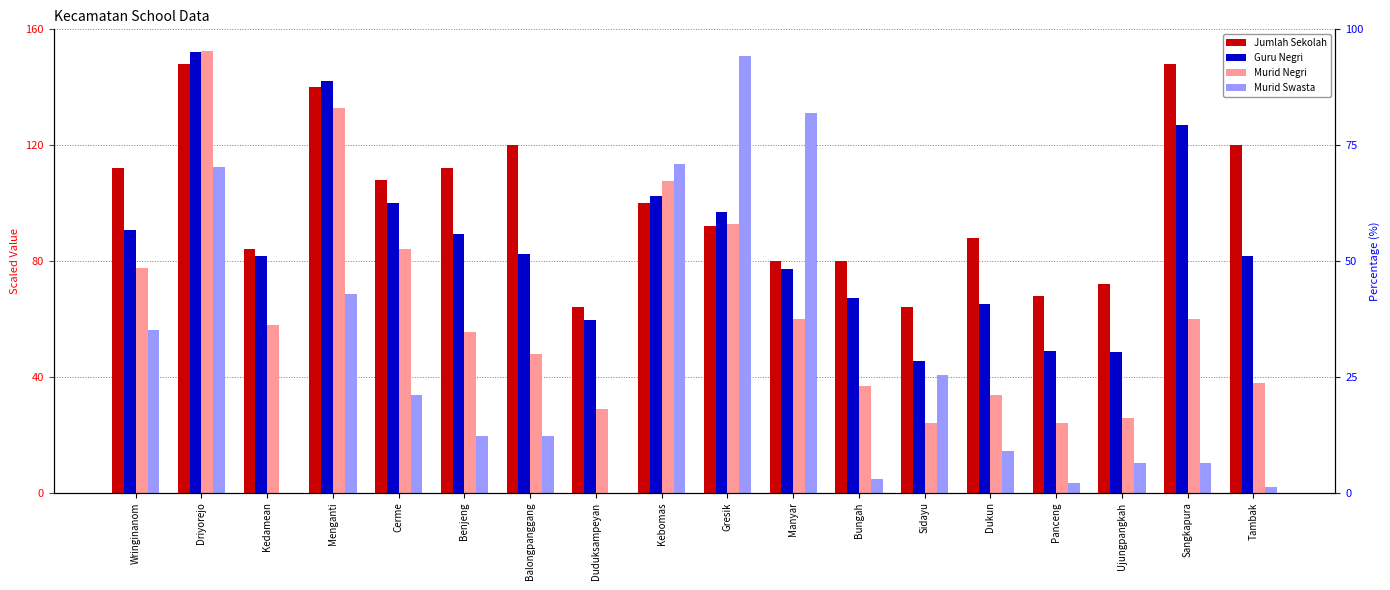

True or false: Murid Negri has a value of 100.4 at Sangkapura.

False